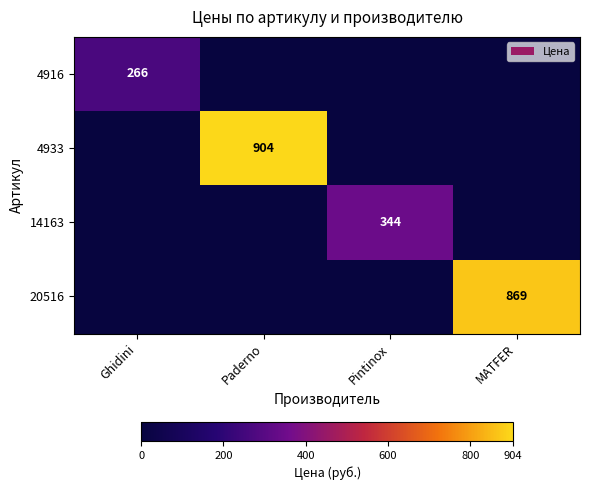

Is it true that 4933 equals 468 at Paderno?

False